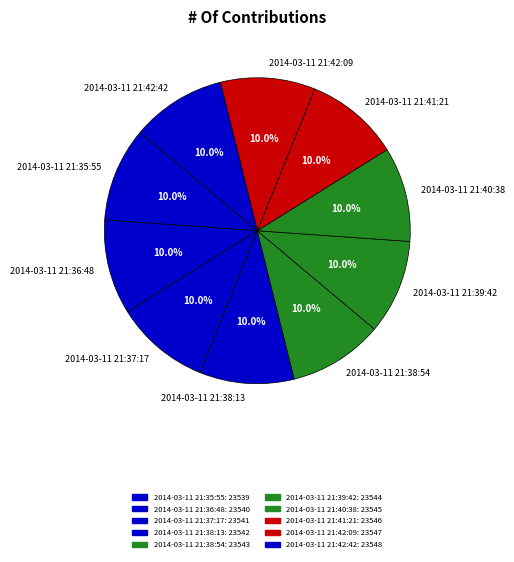

The 2014-03-11 21:36:48 slice represents 10% of the pie. True or false?

True